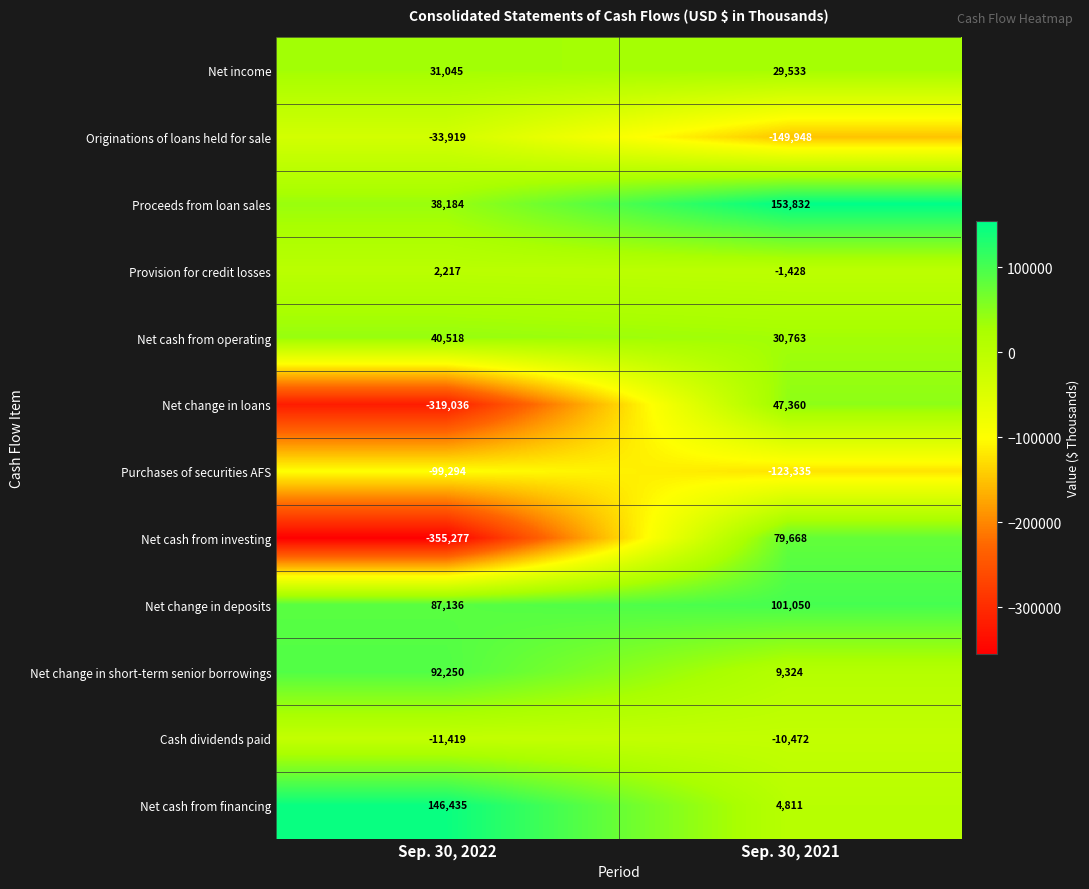

True or false: Net cash from financing has a value of 75401 at Sep. 30, 2022.

False